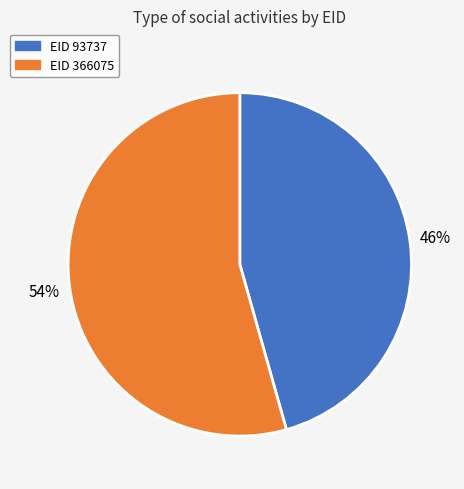

To the nearest percent, what is the average slice percentage?

50%